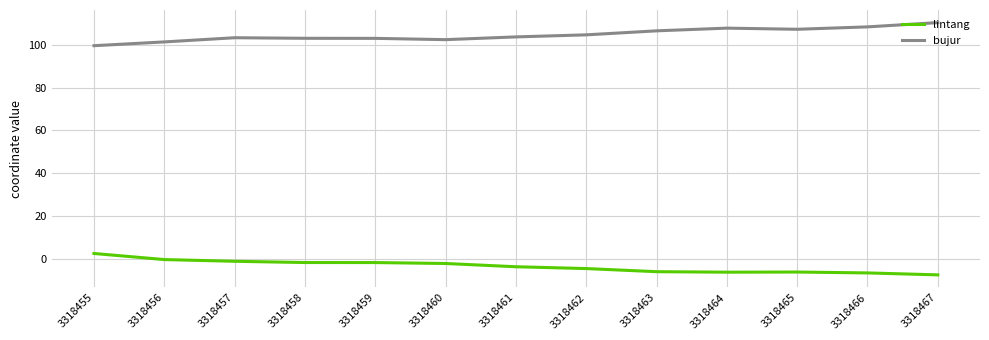

What is the sum of the bujur values at 3318457 and 3318459?

206.5